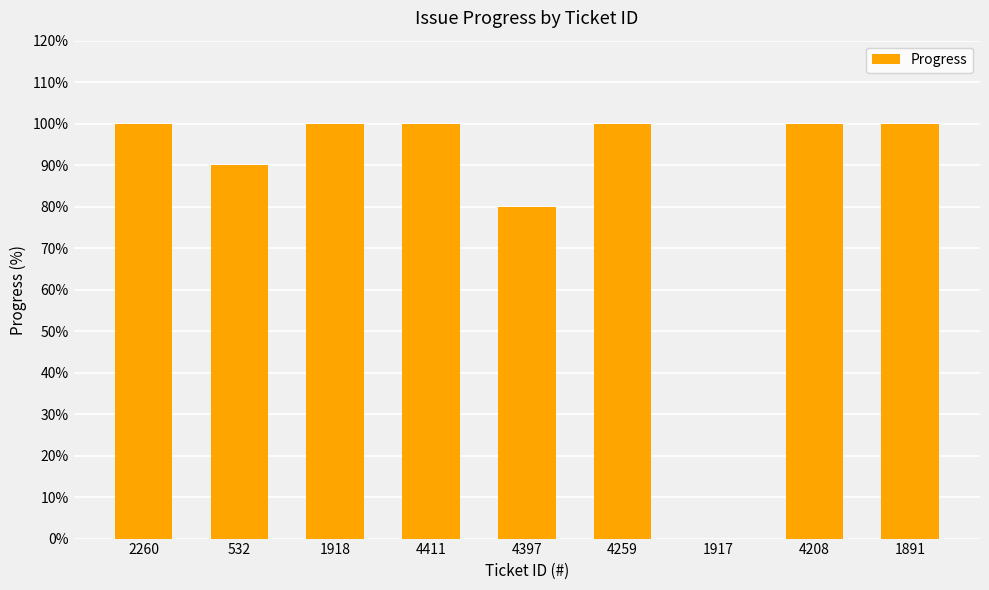

Where is the data nearest to the value 50?

4397